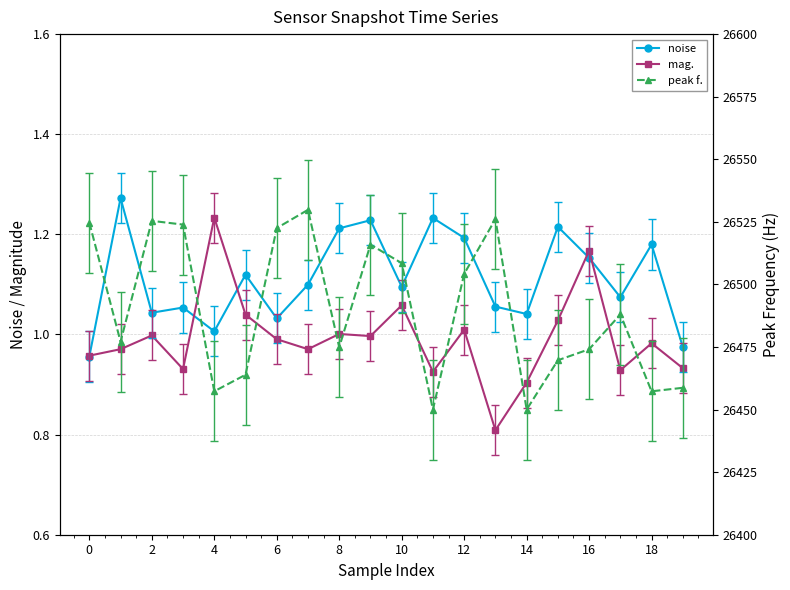

Between 8 and 18, which series saw the biggest shift?

peak f.